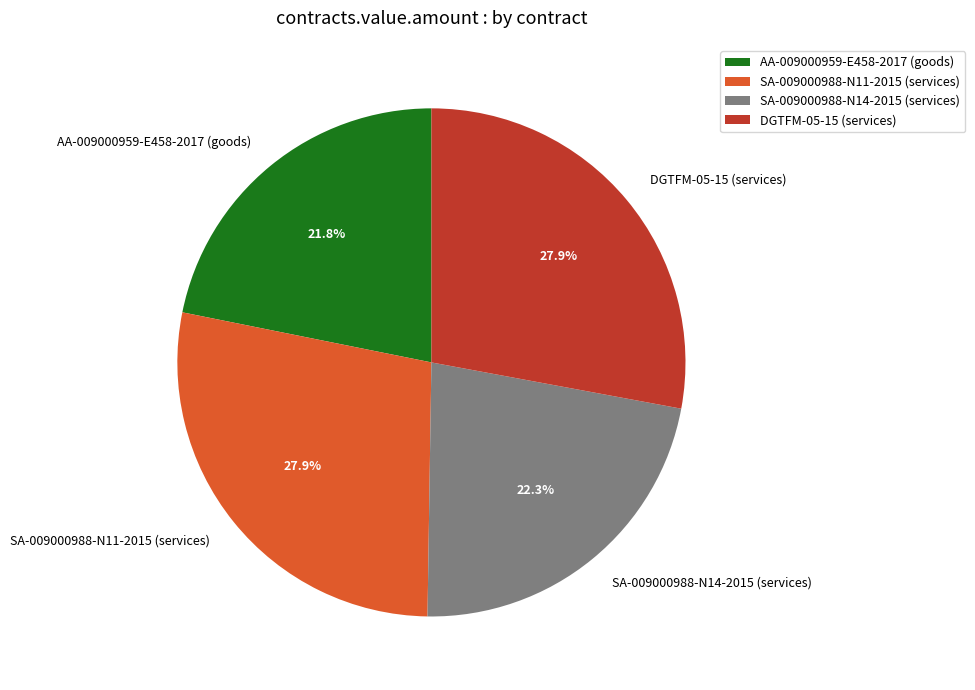

True or false: SA-009000988-N14-2015 (services) accounts for 22% of the total.

True